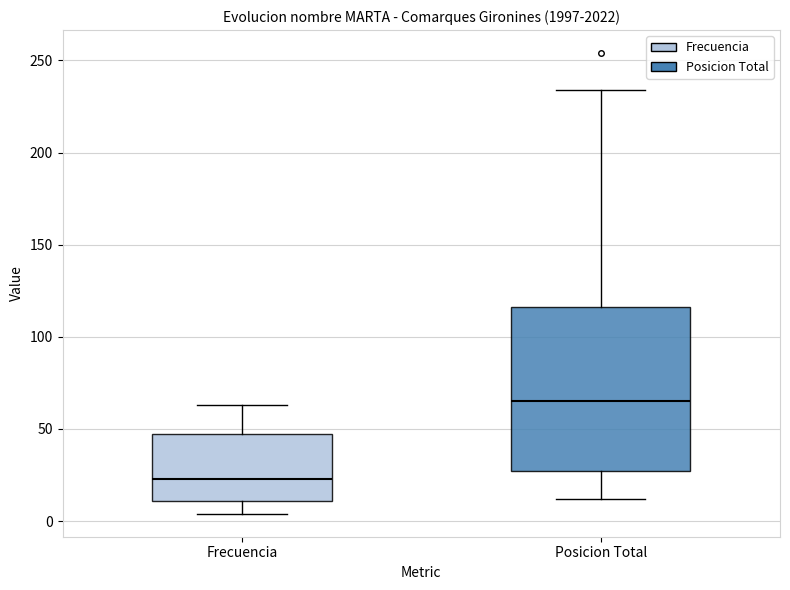

Reading left to right, read every box against the y-axis: the position of its median line, the range the box covers, and the ends of its whiskers. The values are not printed on the chart, so give them approximately, as read against the axis.

Frecuencia: median 25, box 10 to 45, whiskers 5 to 65
Posicion Total: median 65, box 25 to 115, whiskers 10 to 235